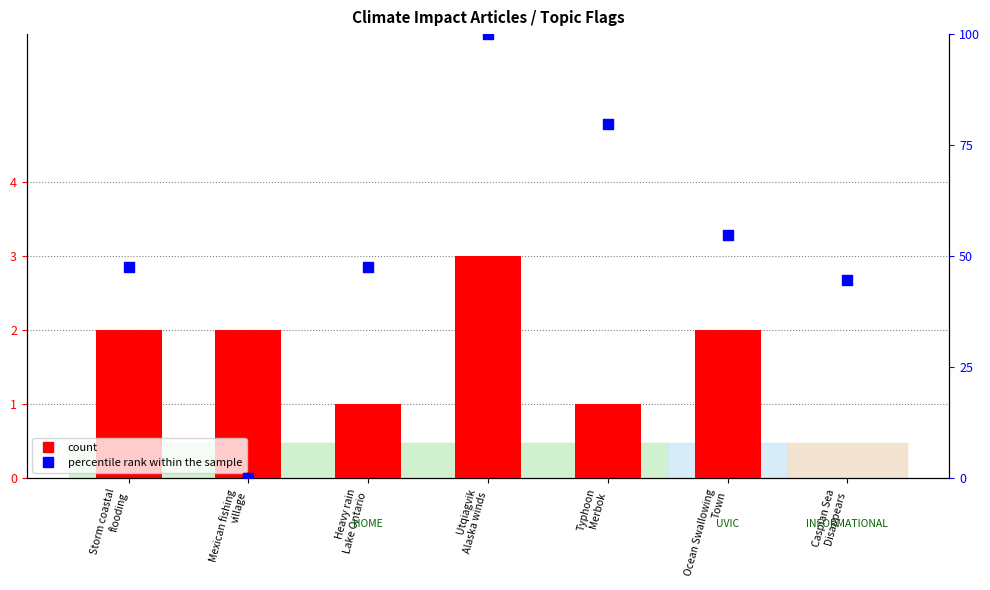

Which series reaches the maximum Y coordinate?

percentile rank within the sample